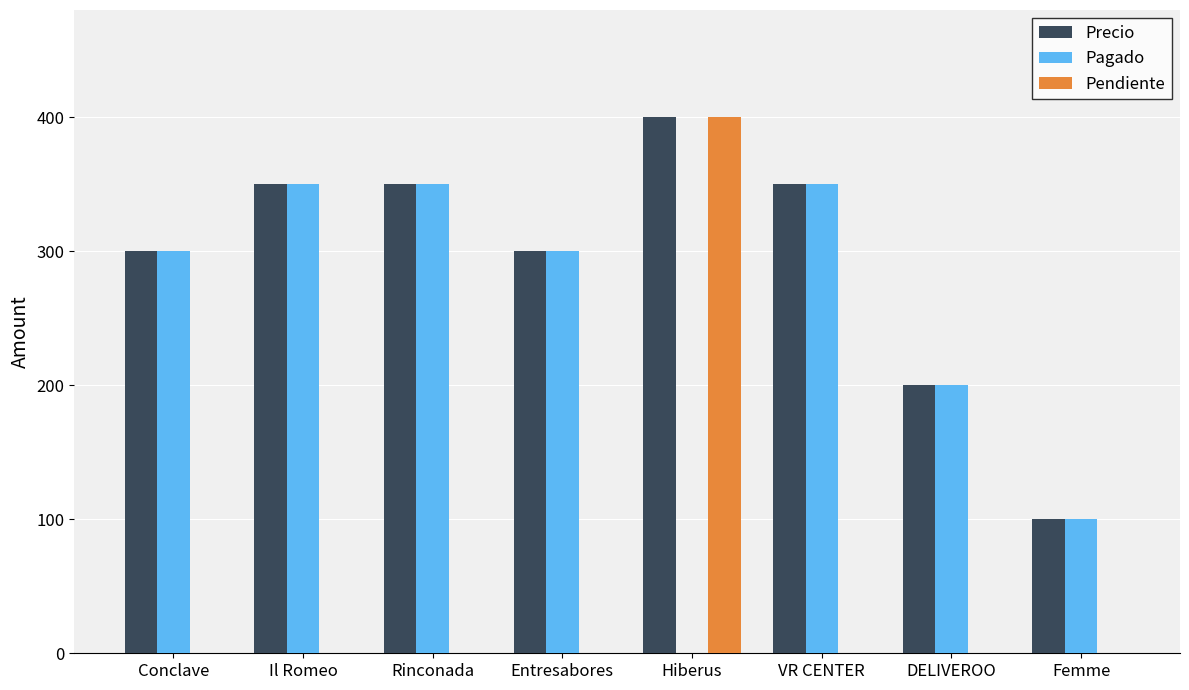

How many groups of bars are there?

8